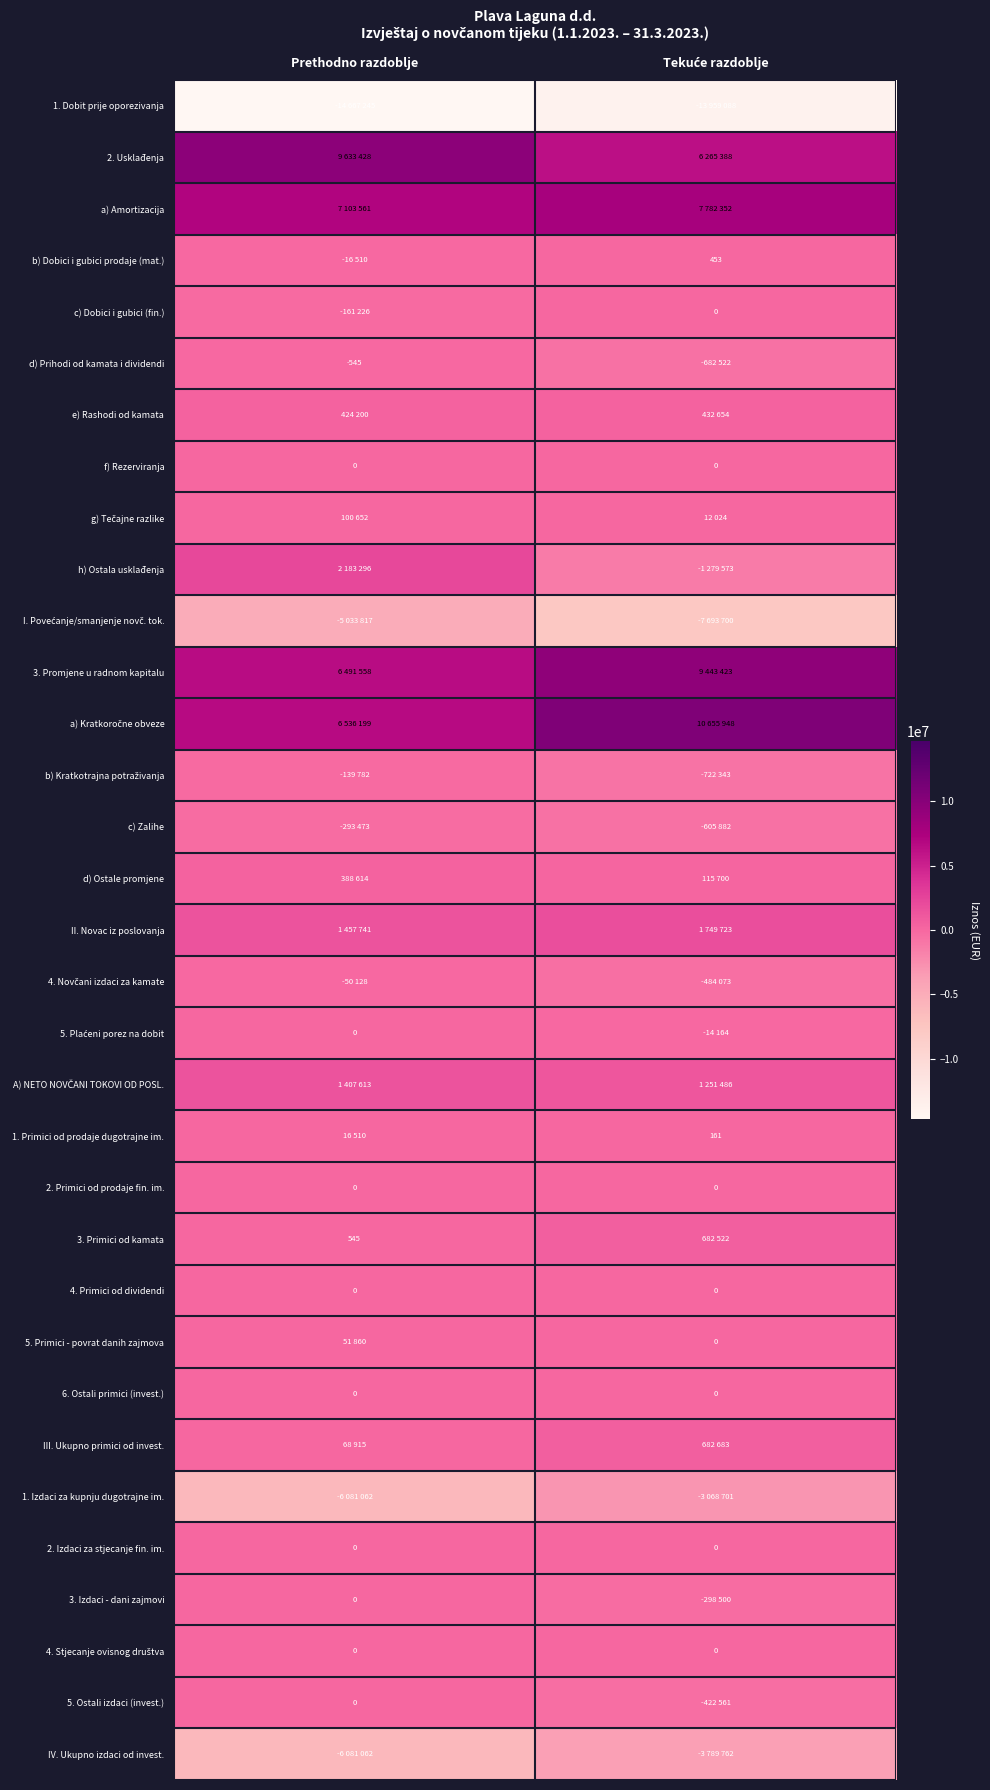

What is the total value across all series at Tekuće razdoblje?

6053648